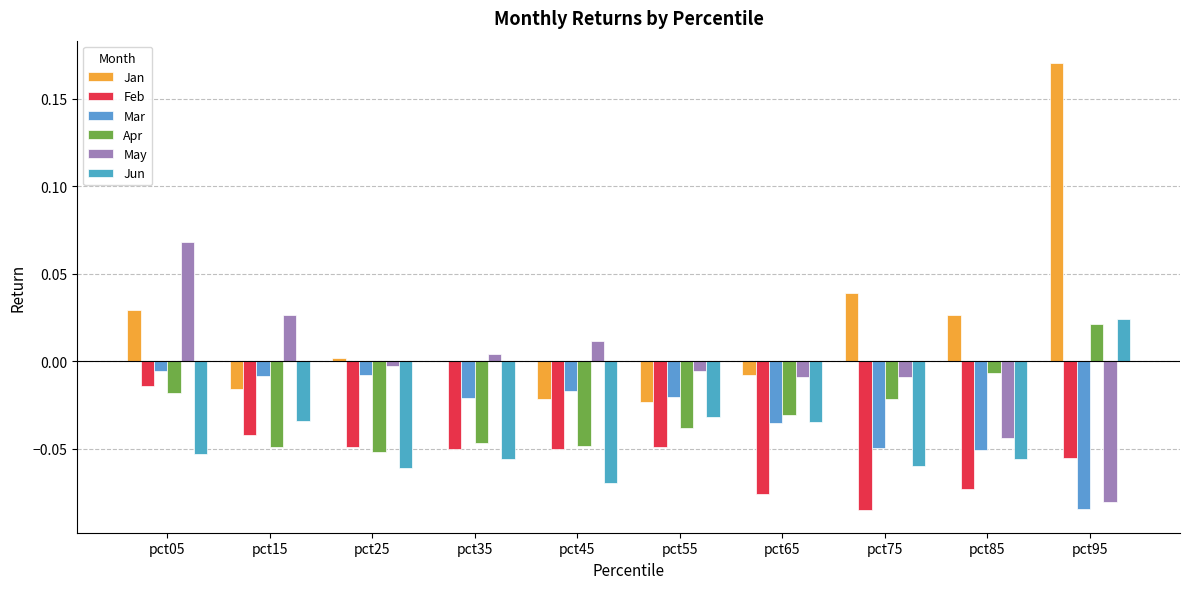

How many groups of bars are there?

10